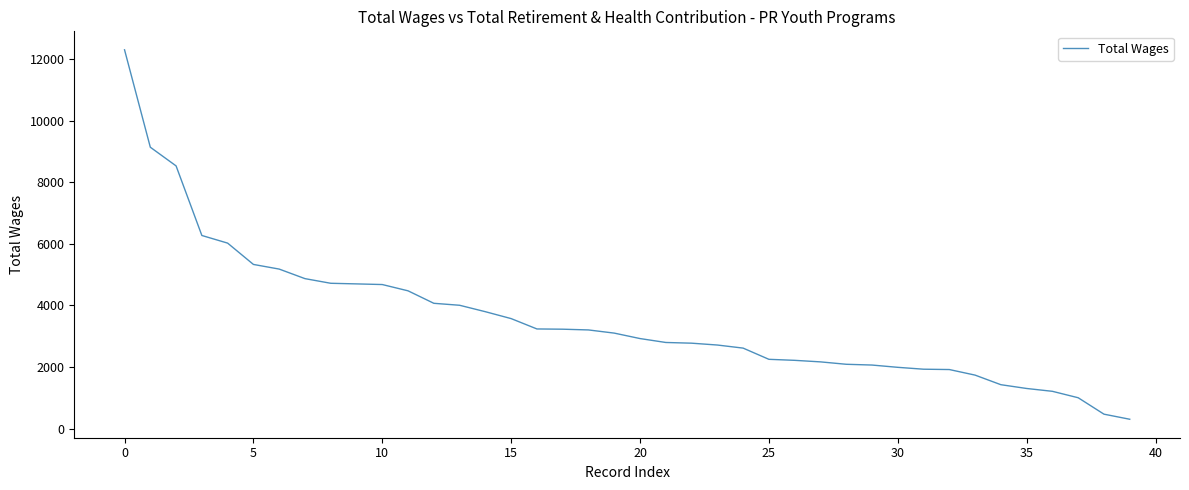

What is the sum of all values?

142362